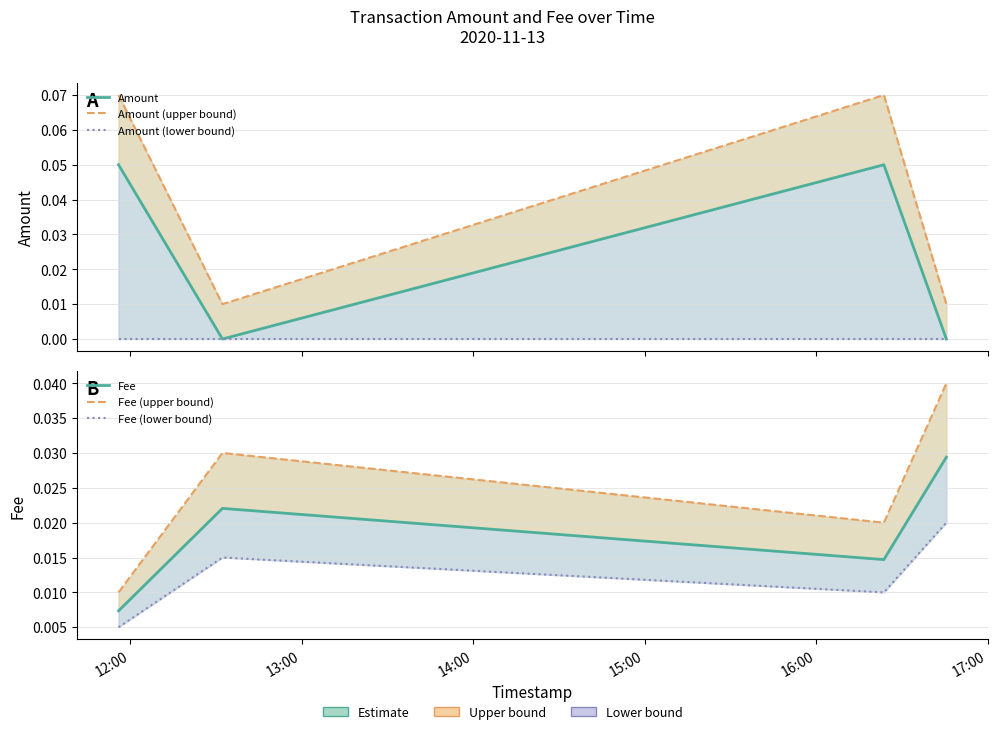

Does the chart display data point markers on the line(s)?

No